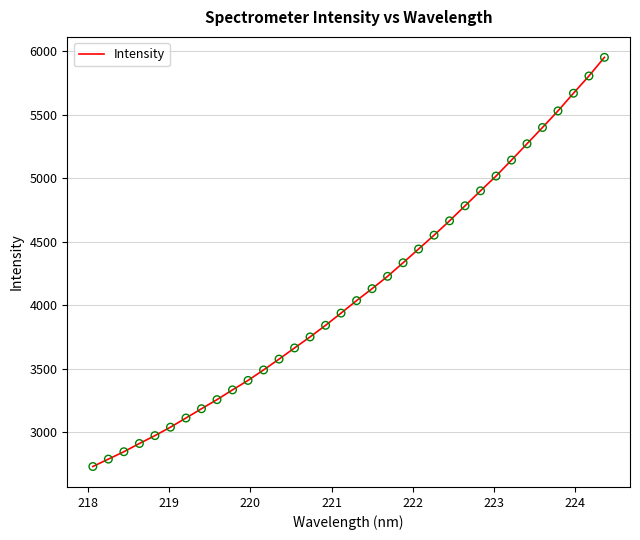

How many lines are shown in the chart?

1